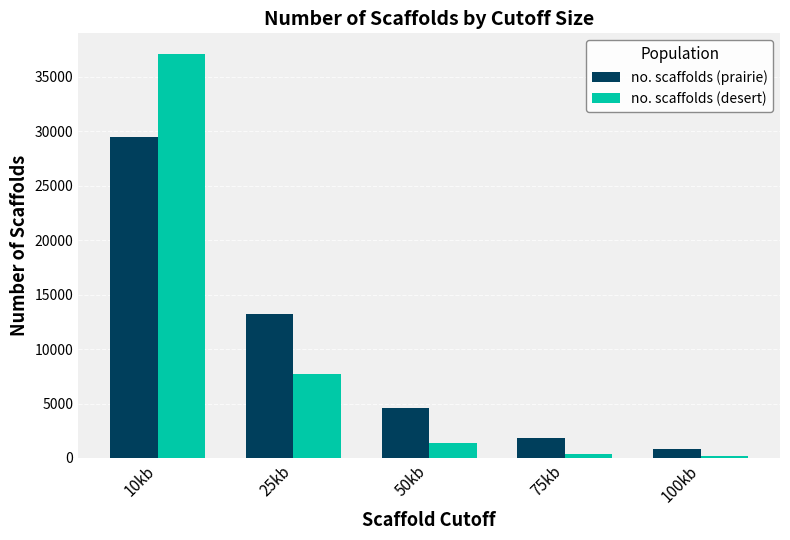

What is the label of the 1st bar from the left?

10kb